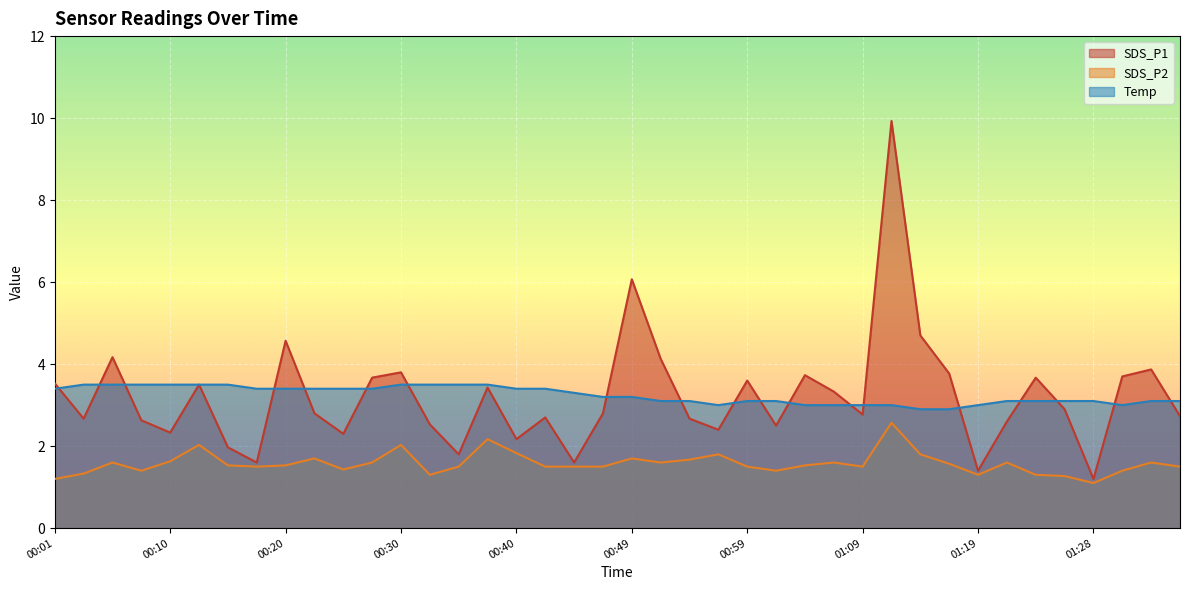

Between 00:37 and 00:42, which is larger?

00:37